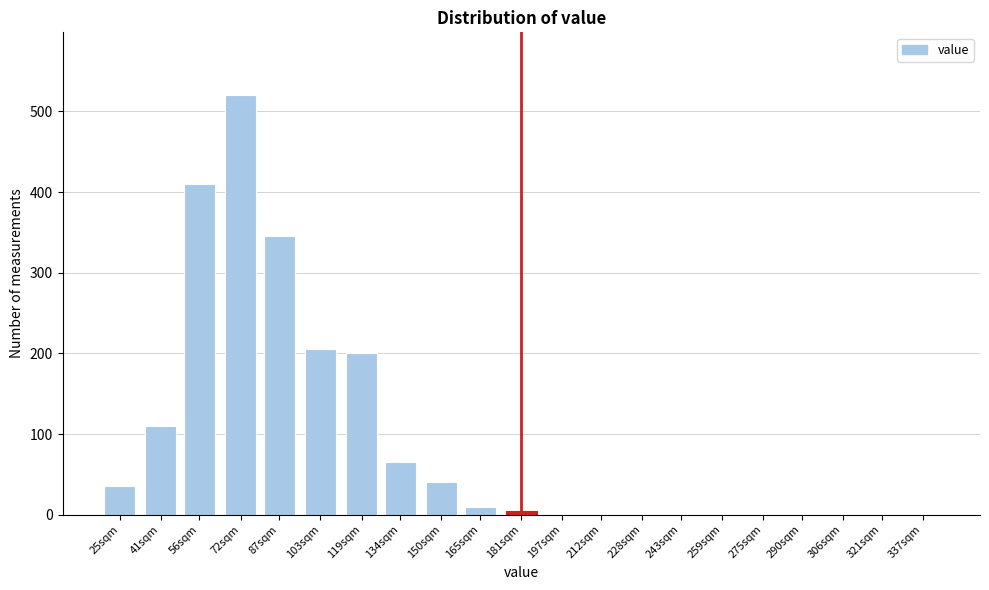

Reading left to right, transcribe all the data shown in this chart.

25sqm=35	41sqm=110	56sqm=410	72sqm=520	87sqm=345	103sqm=205	119sqm=200	134sqm=65	150sqm=40	165sqm=10	181sqm=5	197sqm=0	212sqm=0	228sqm=0	243sqm=0	259sqm=0	275sqm=0	290sqm=0	306sqm=0	321sqm=0	337sqm=0